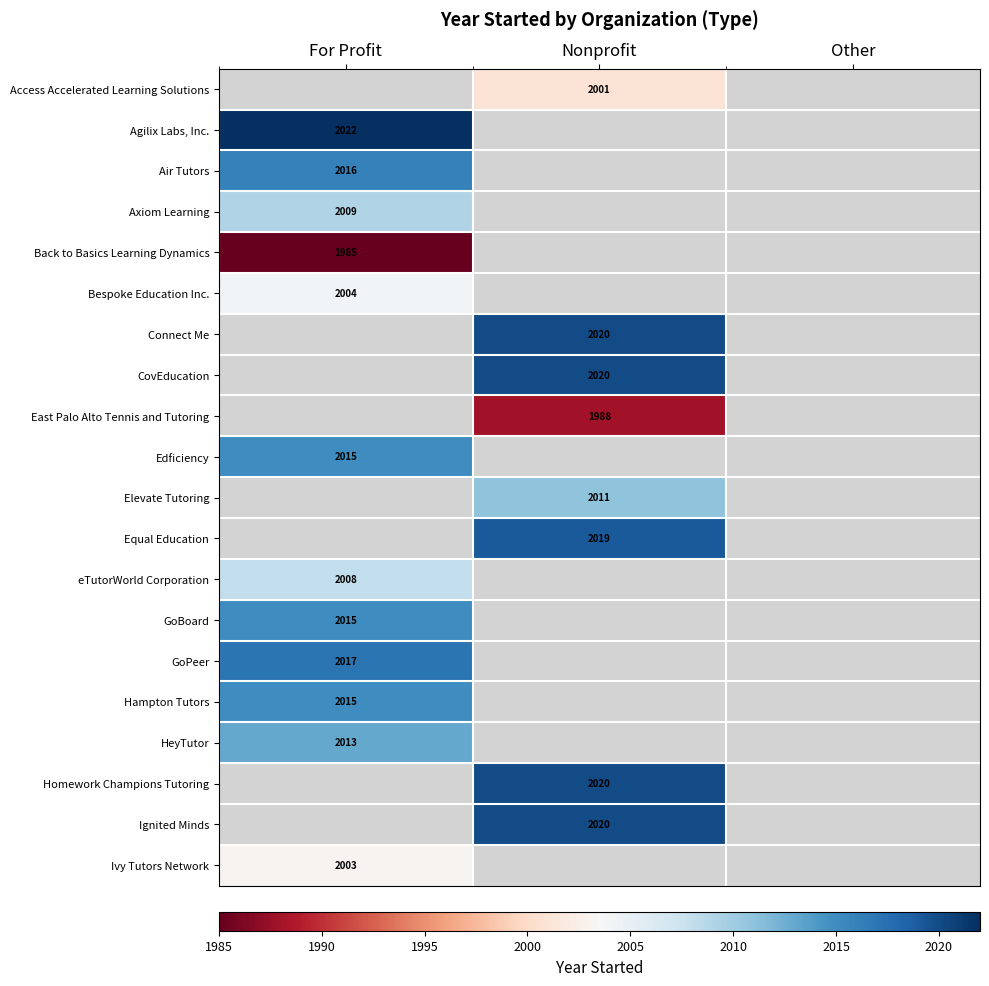

The Ivy Tutors Network series shows 2003 at For Profit. True or false?

True